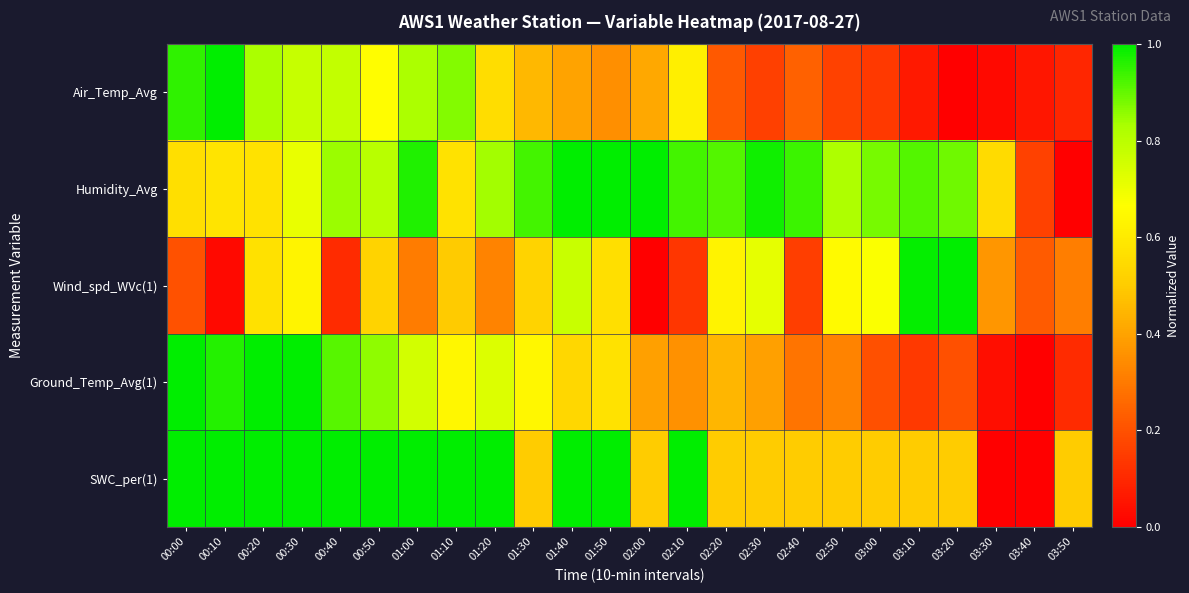

What is the spread (max minus min) of values at 00:30?

0.4